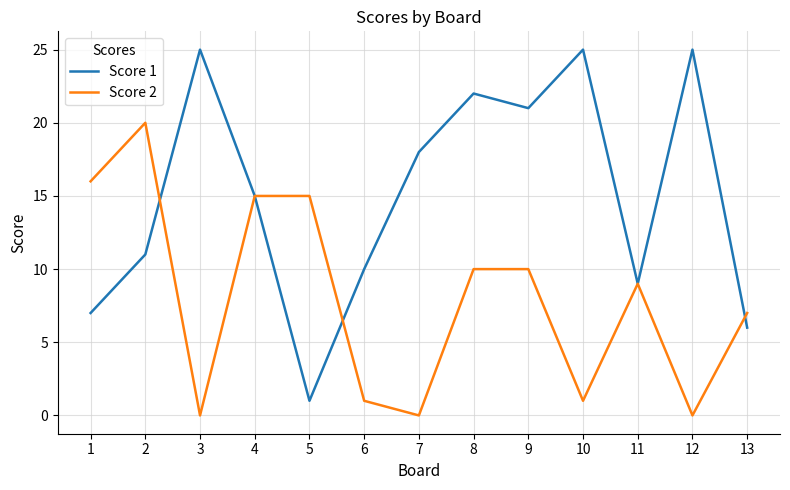

Where do Score 1 and Score 2 first cross each other?

2 and 3